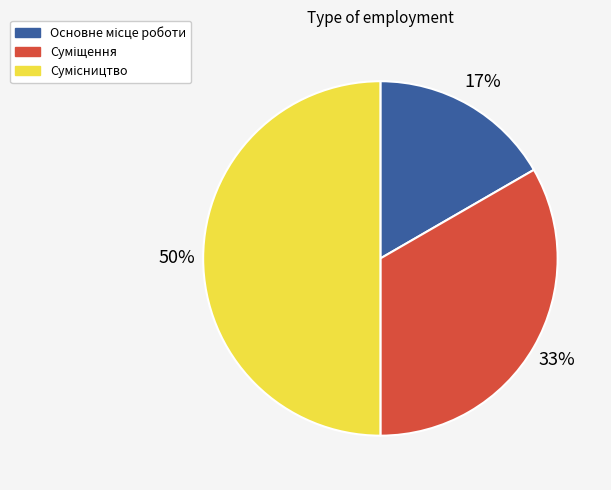

To the nearest percent, what is the average slice percentage?

33%